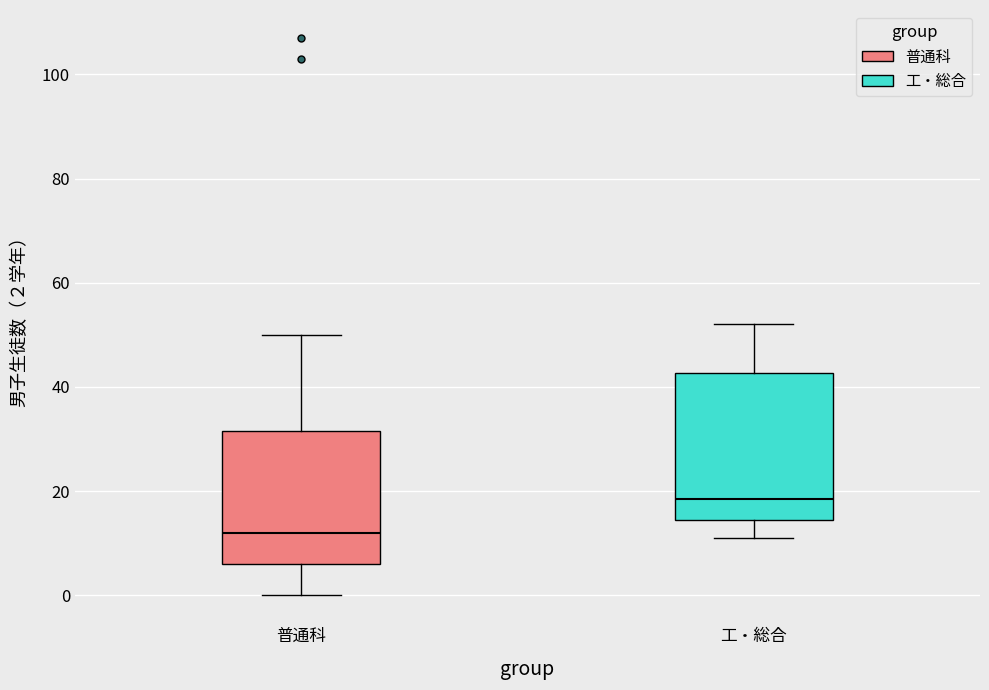

Where does the lower whisker of the box for 普通科 end on the y-axis? The values are not printed on the chart, so give them approximately, as read against the axis.

0